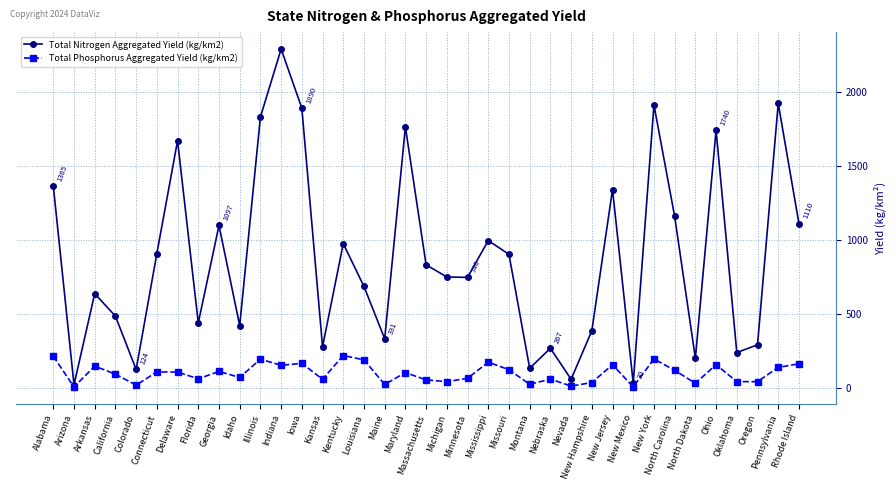

How many data points does each series have?

37